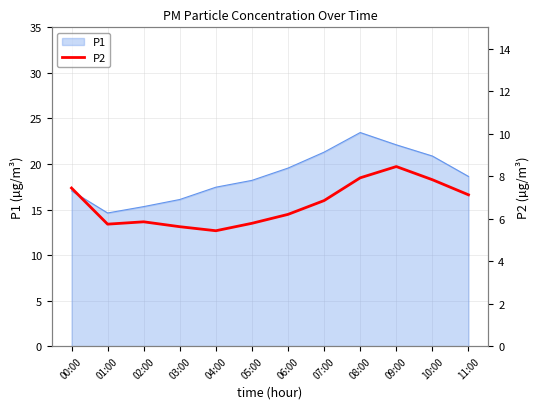

Does the chart have visible grid lines?

Yes